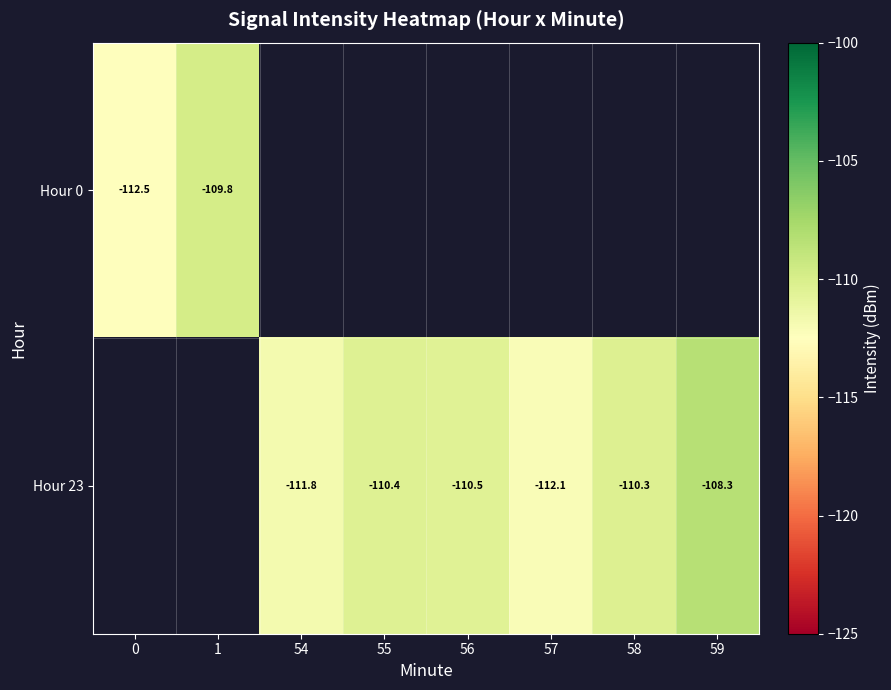

How many data points does each series have?

8